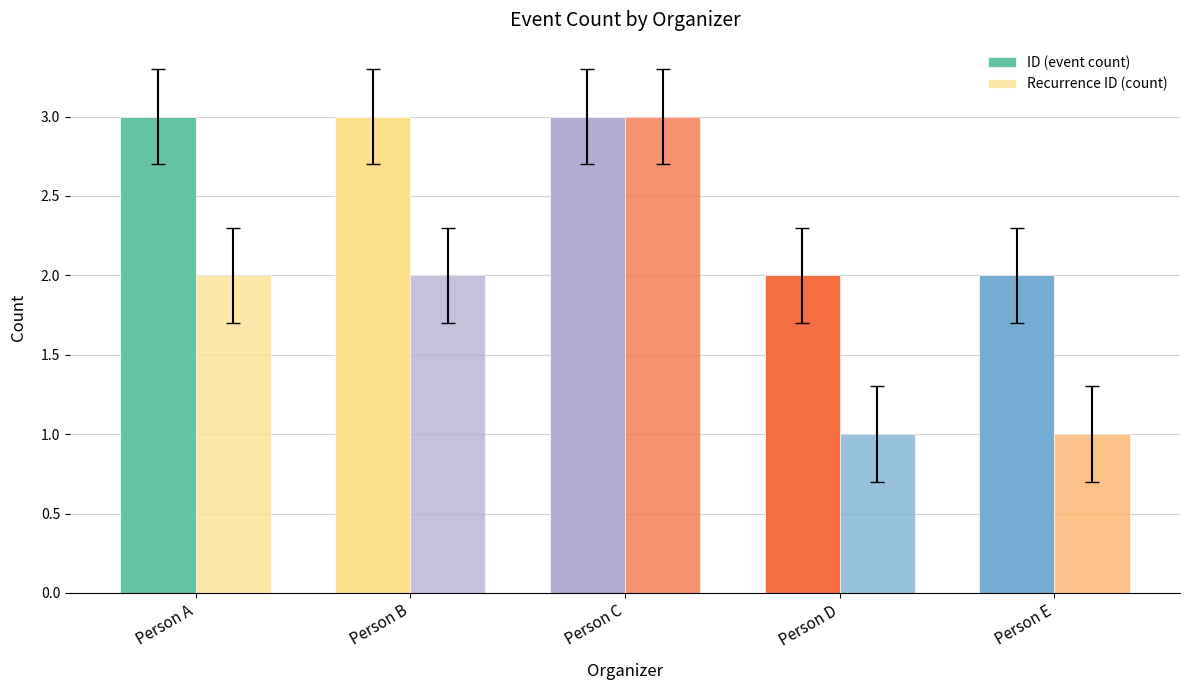

The value of Recurrence ID (count) at Person C is 2. True or false?

False